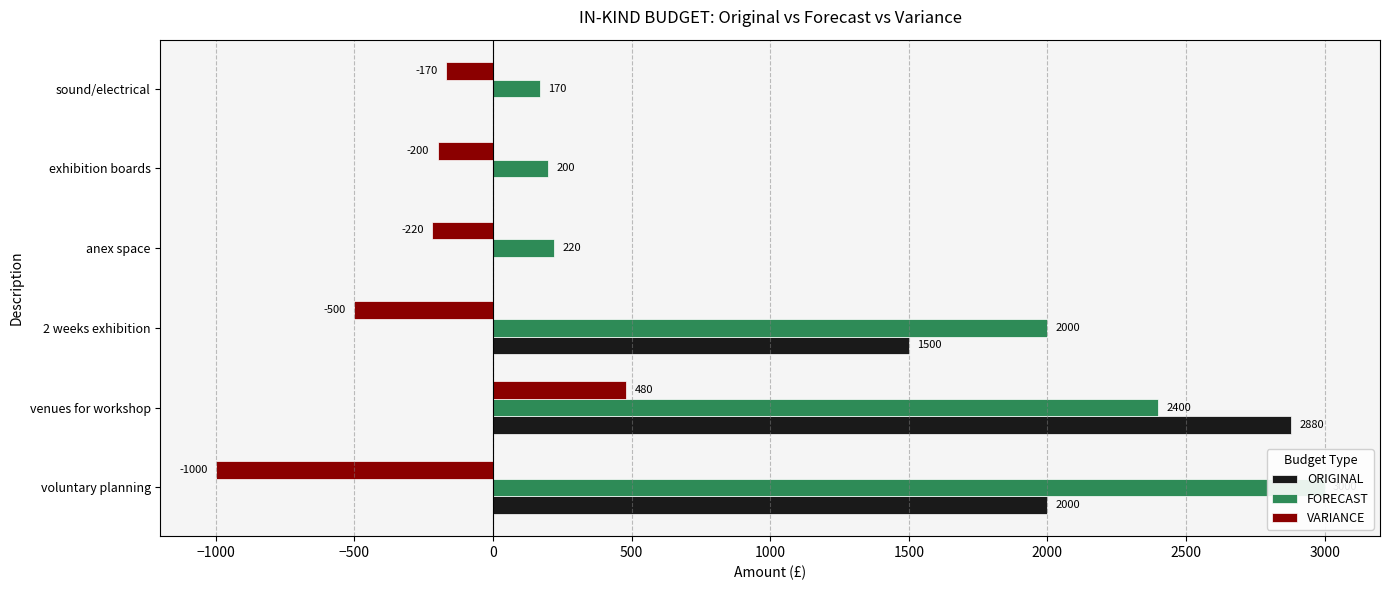

Reading right to left, what are all the values shown in this chart?

ORIGINAL: 0	0	0	1500	2880	2000
FORECAST: 170	200	220	2000	2400	3000
VARIANCE: -170	-200	-220	-500	480	-1000